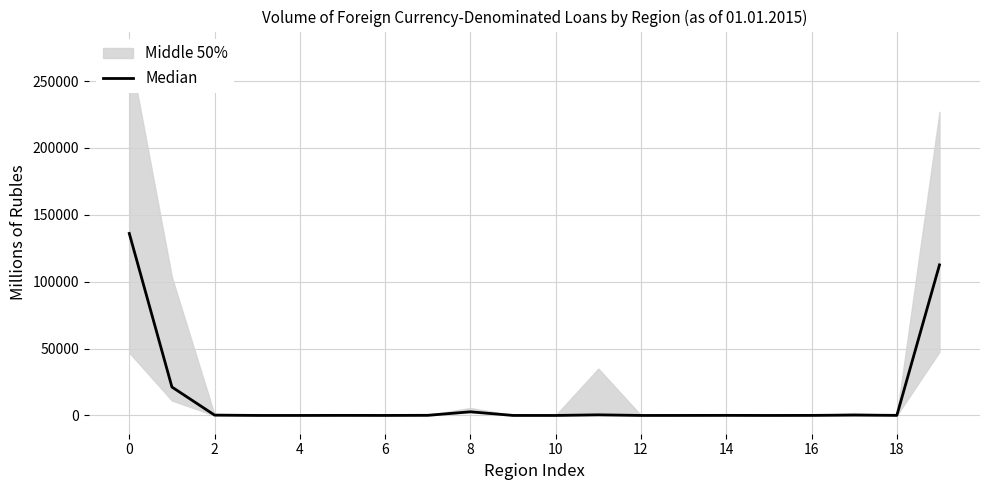

What is the value of the 8th point from the left?

98.0